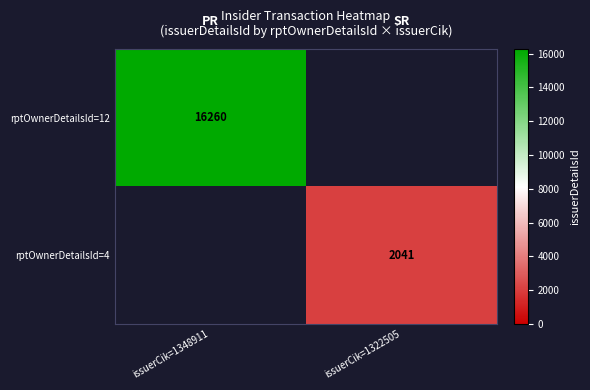

How many categories are shown in the chart?

2